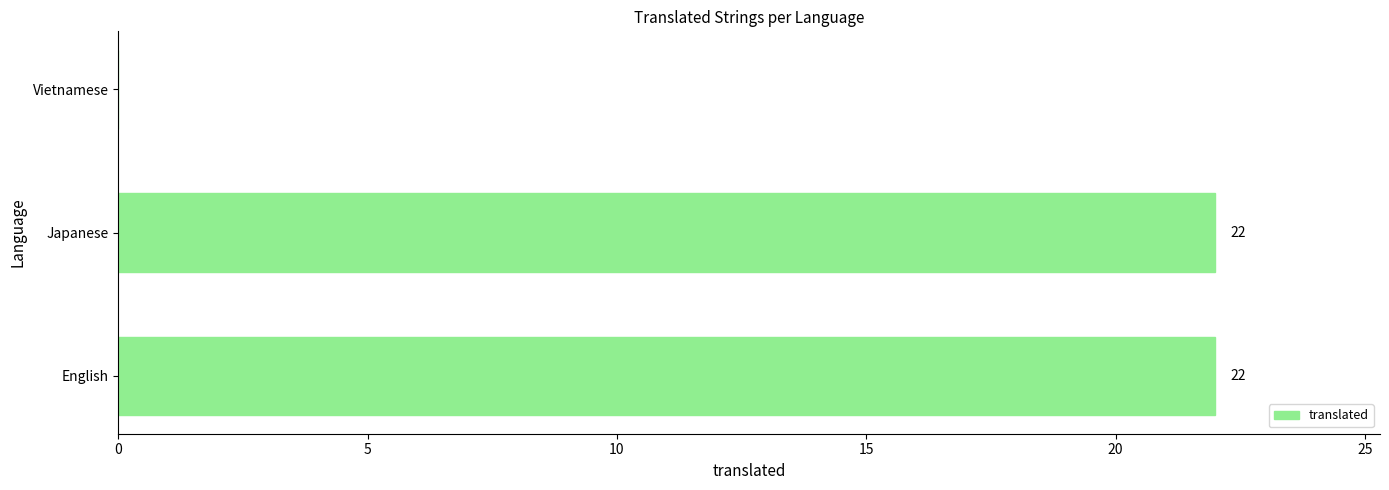

How many distinct data groups are displayed?

1